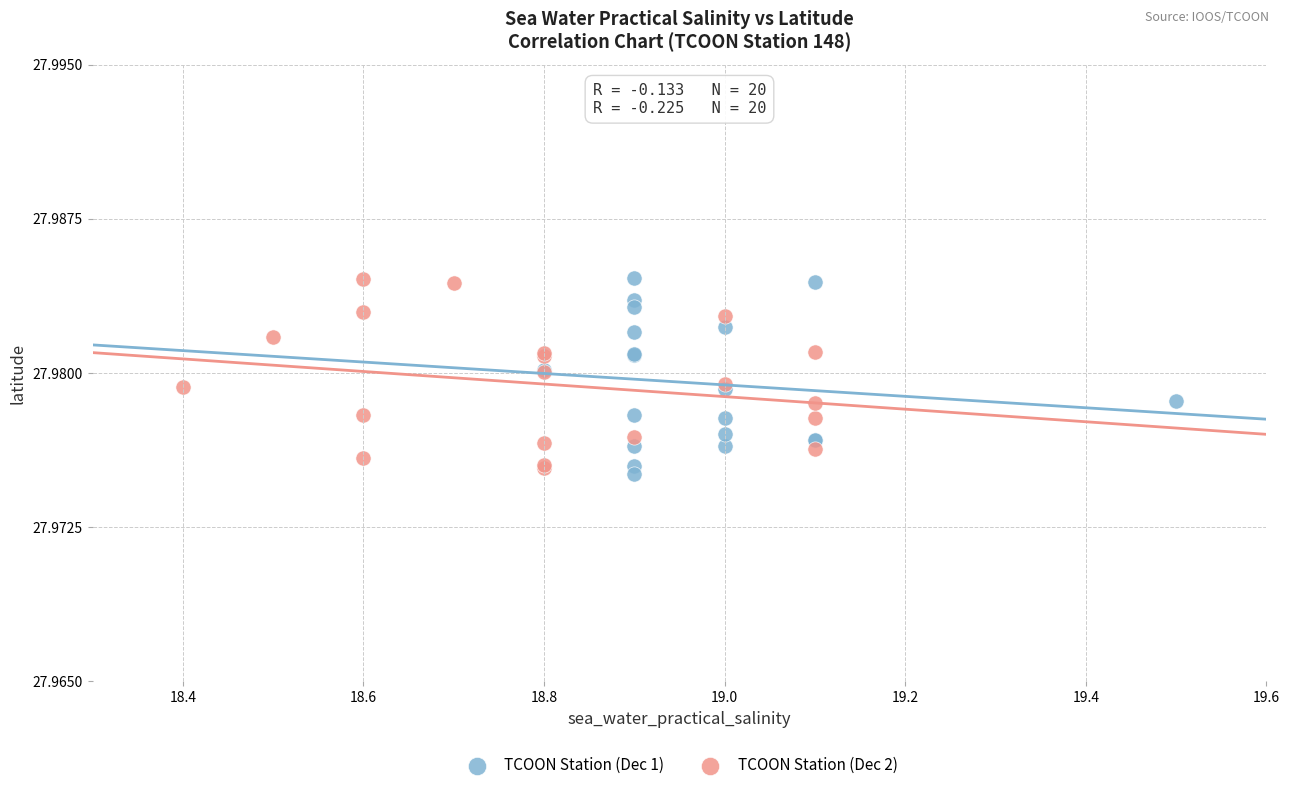

What are all the series names shown in the legend?

TCOON Station (Dec 1), TCOON Station (Dec 2)